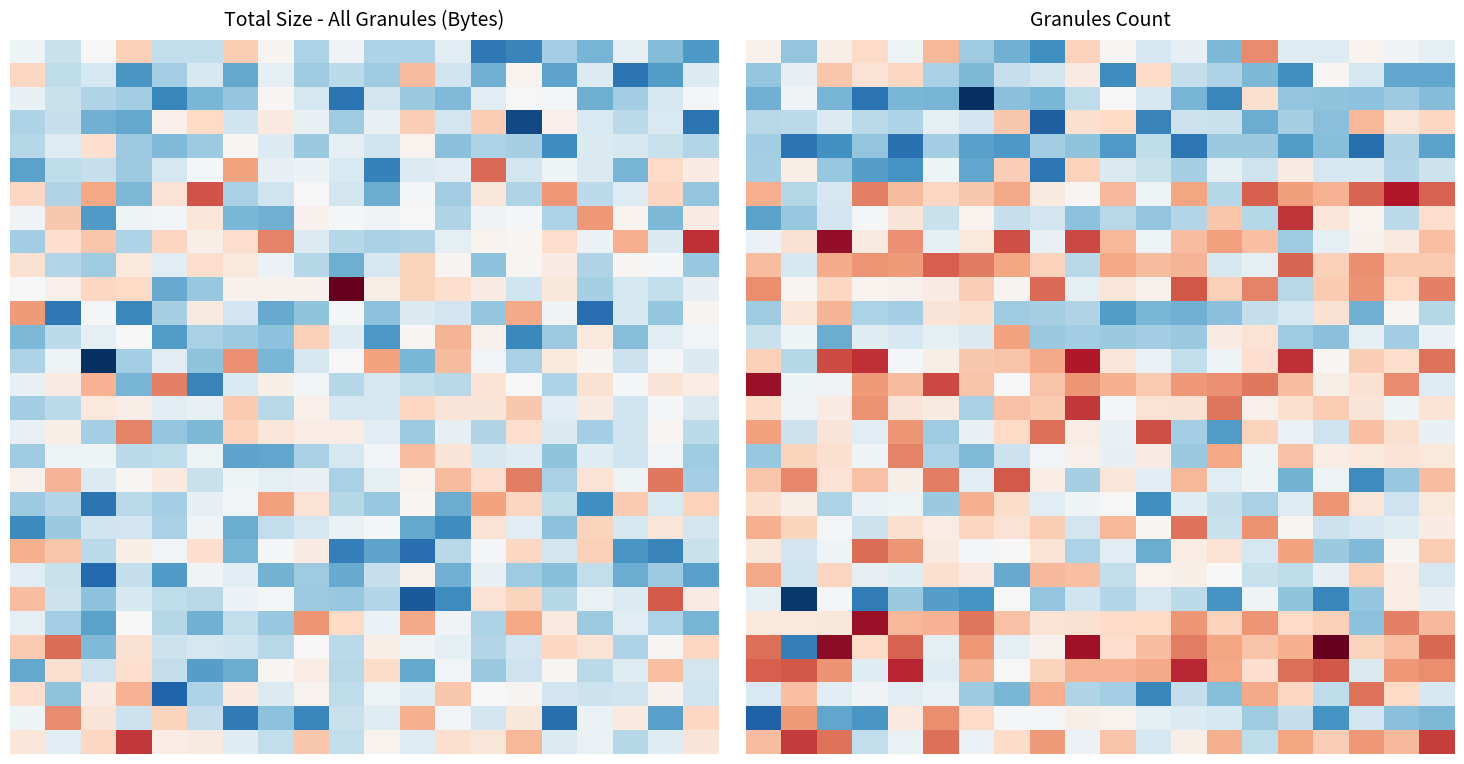

At which category does the chart reach its peak across all series?

16